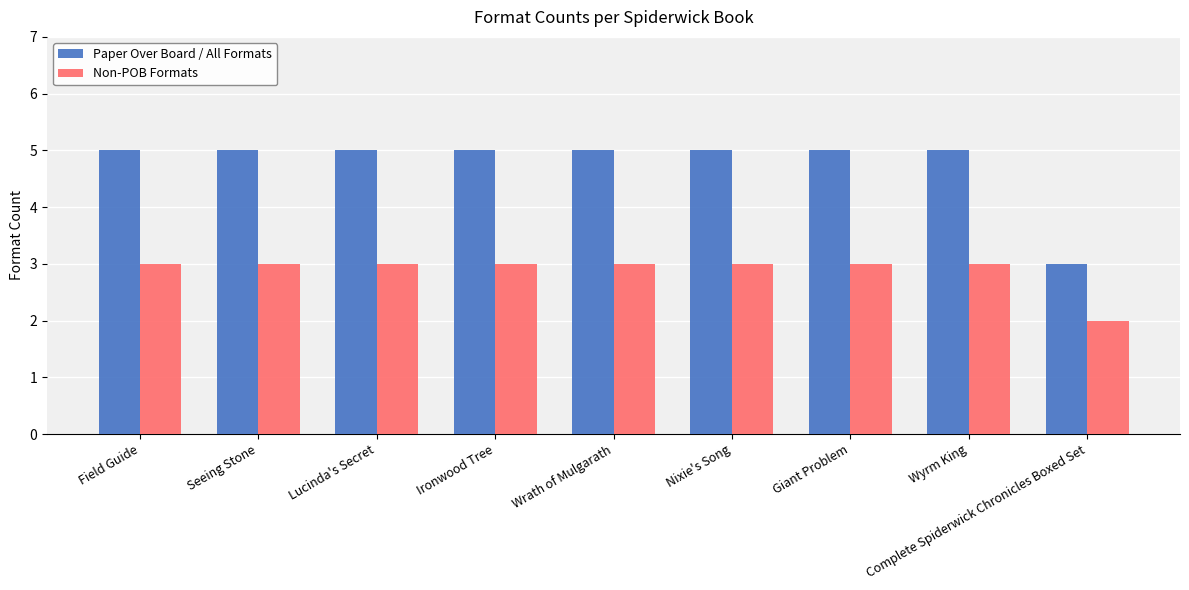

Where is Non-POB Formats nearest to the value 2?

Complete Spiderwick Chronicles Boxed Set